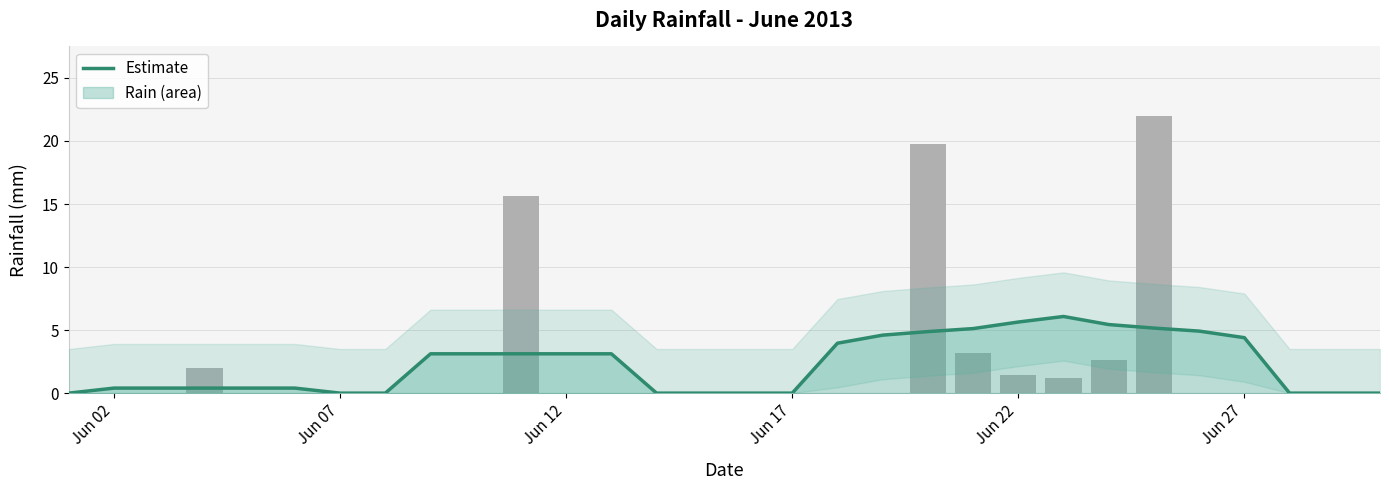

Are the bars horizontal?

No